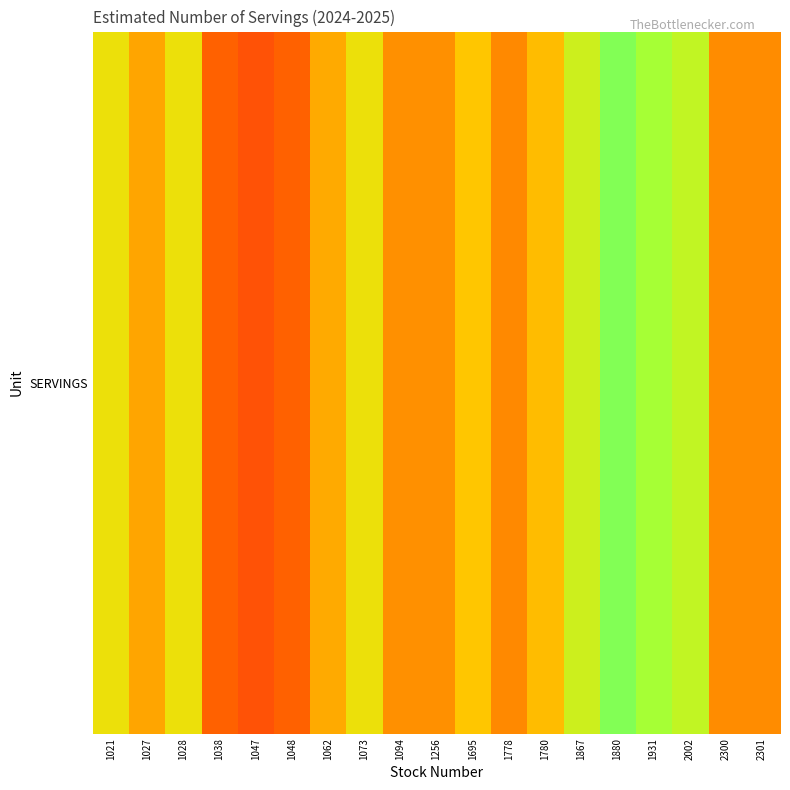

What is the smallest value displayed?

76800